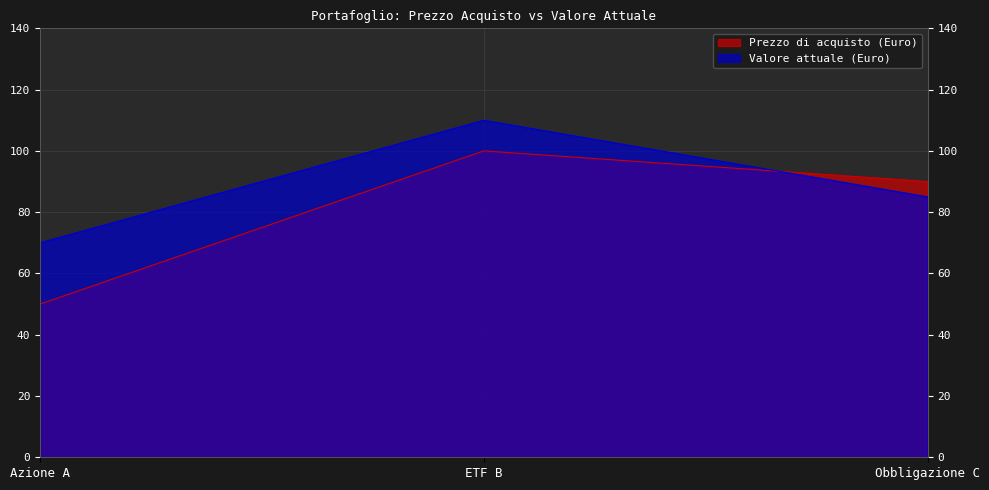

Reading left to right, extract all data points from this chart.

Prezzo di acquisto (Euro): 50	100	90
Valore attuale (Euro): 70	110	85